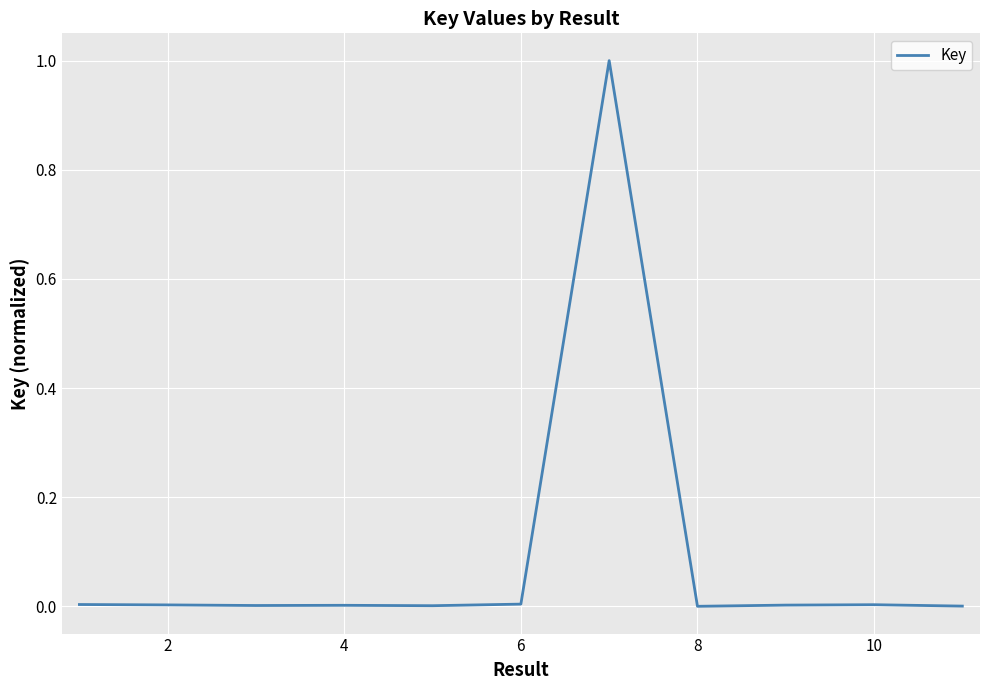

How many lines are shown in the chart?

1